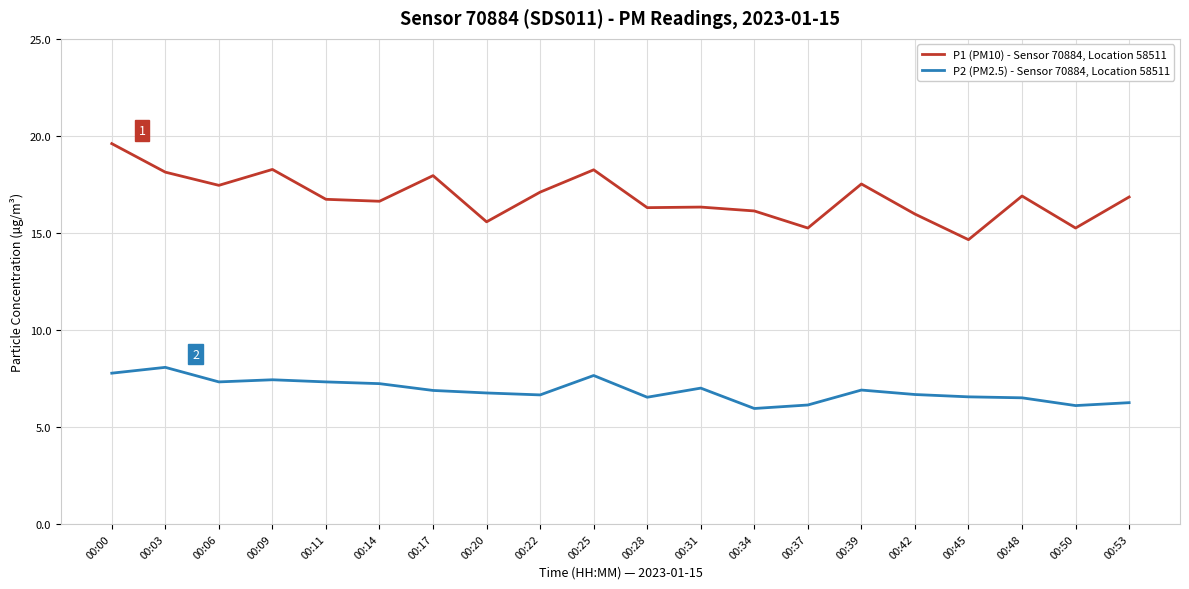

What is the total value across all series at 00:09?

25.7